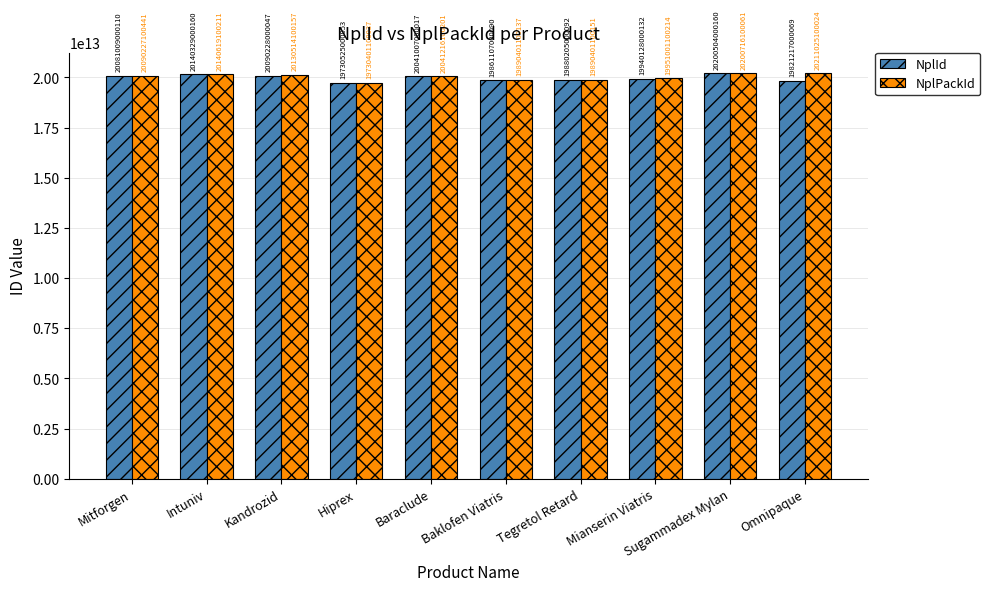

What is the label of the 9th bar from the left?

Sugammadex Mylan